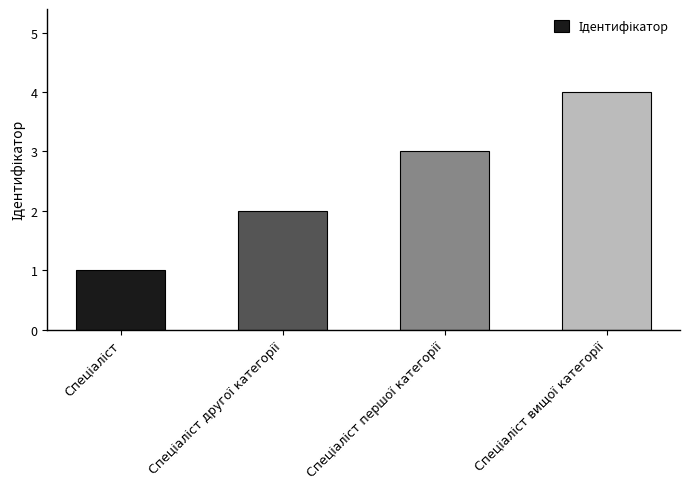

What is the greatest value displayed?

4